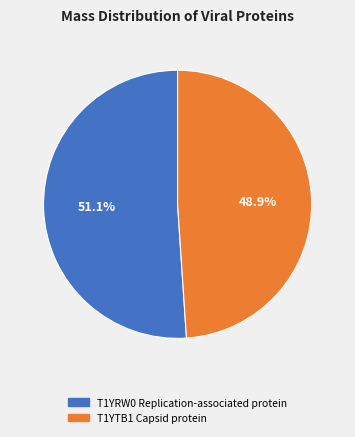

Which has a higher value, T1YRW0 Replication-associated protein or T1YTB1 Capsid protein?

T1YRW0 Replication-associated protein